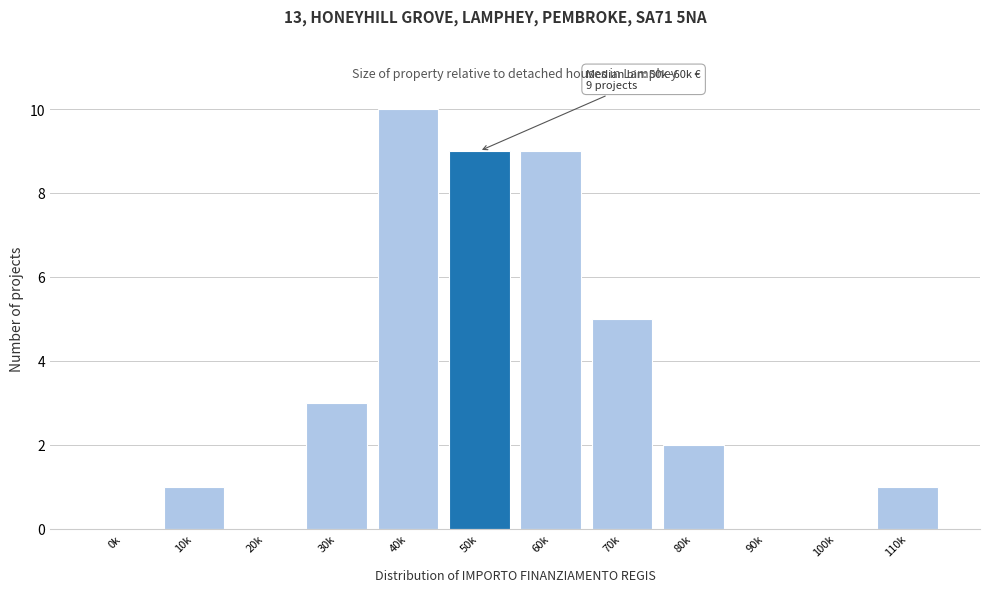

Reading left to right, extract all data points from this chart.

0k=0	10k=1	20k=0	30k=3	40k=10	50k=9	60k=9	70k=5	80k=2	90k=0	100k=0	110k=1